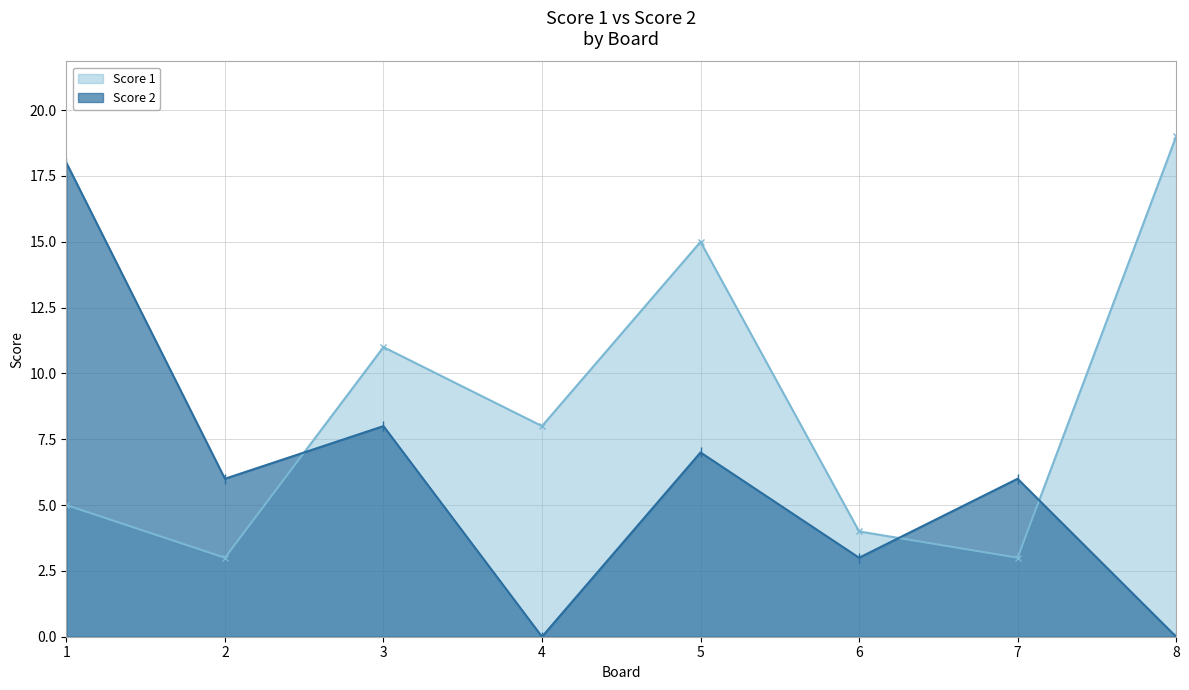

Where is the first local minimum for Score 2?

2